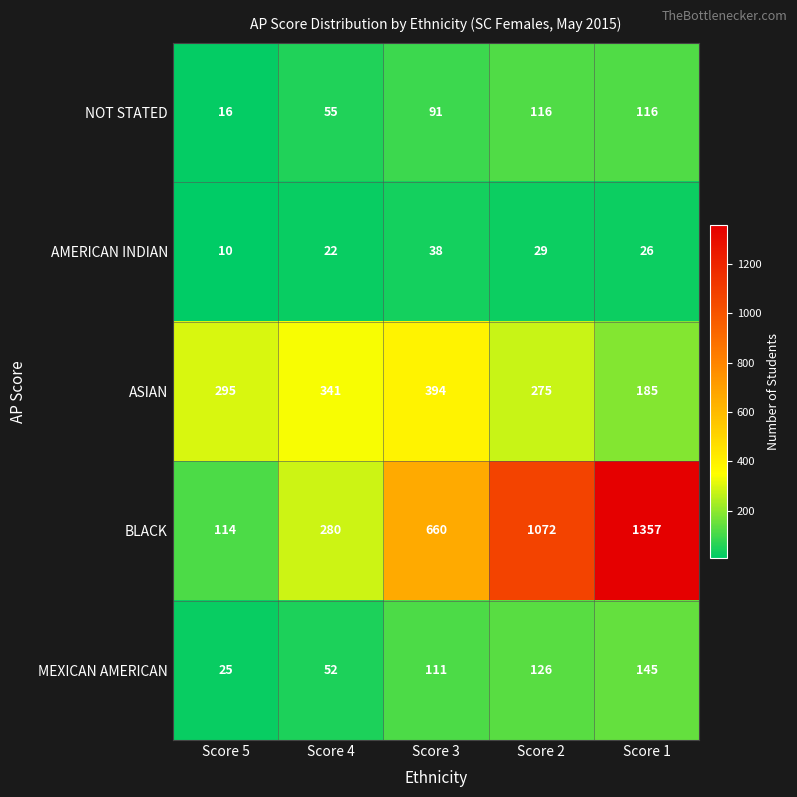

What is the difference between the highest and lowest values at Score 2?

1043